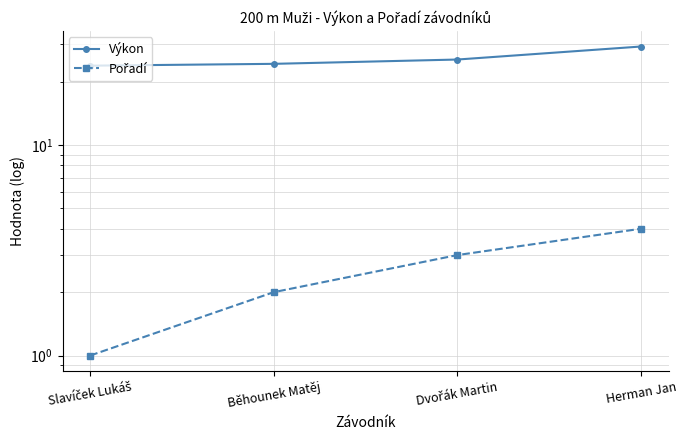

What is the value of the Pořadí point at the 4th from the left?

4.0